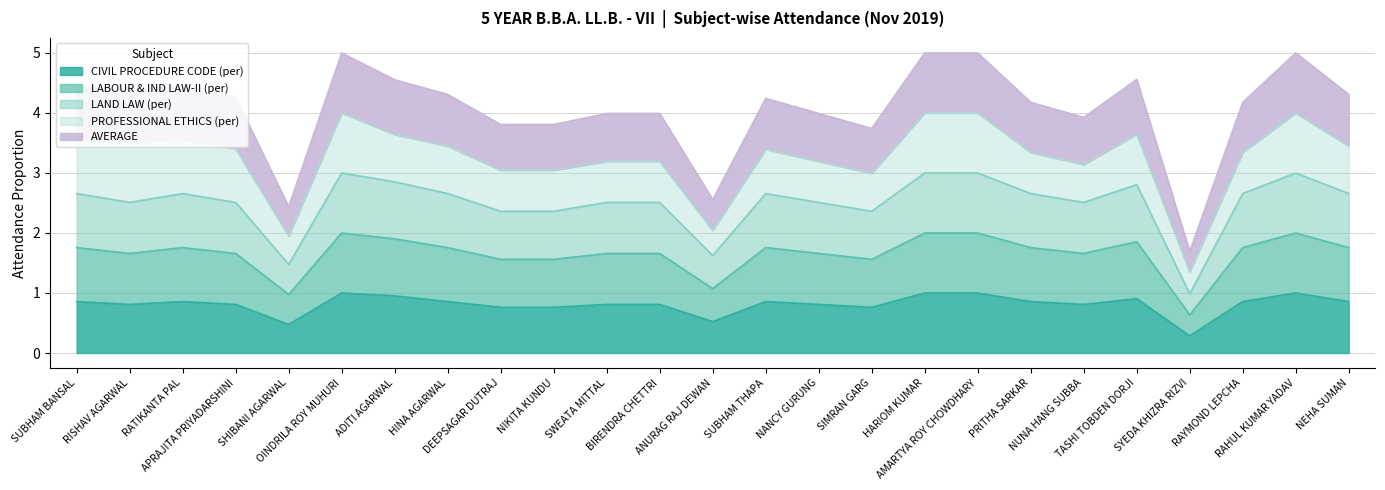

What position from the right is PRITHA SARKAR?

7